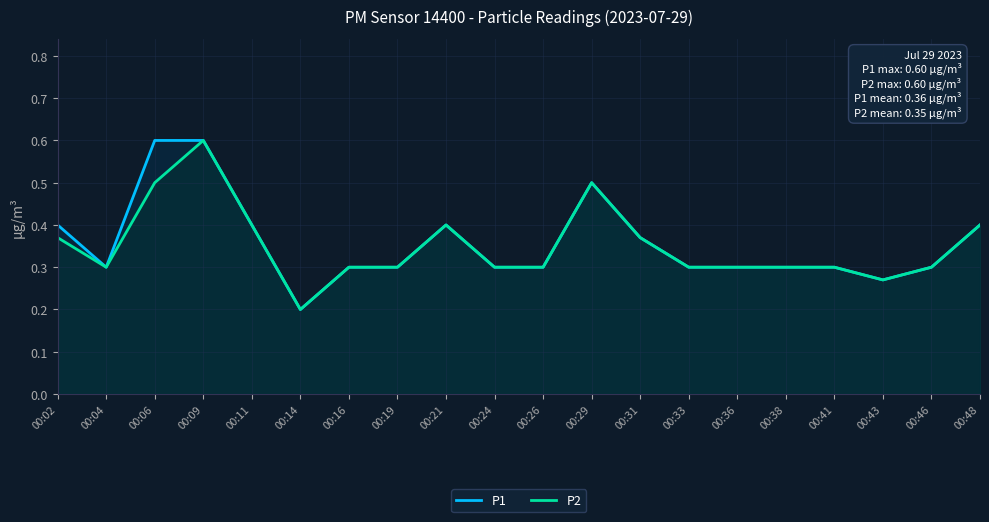

What is the sum of all P2 values?

7.0